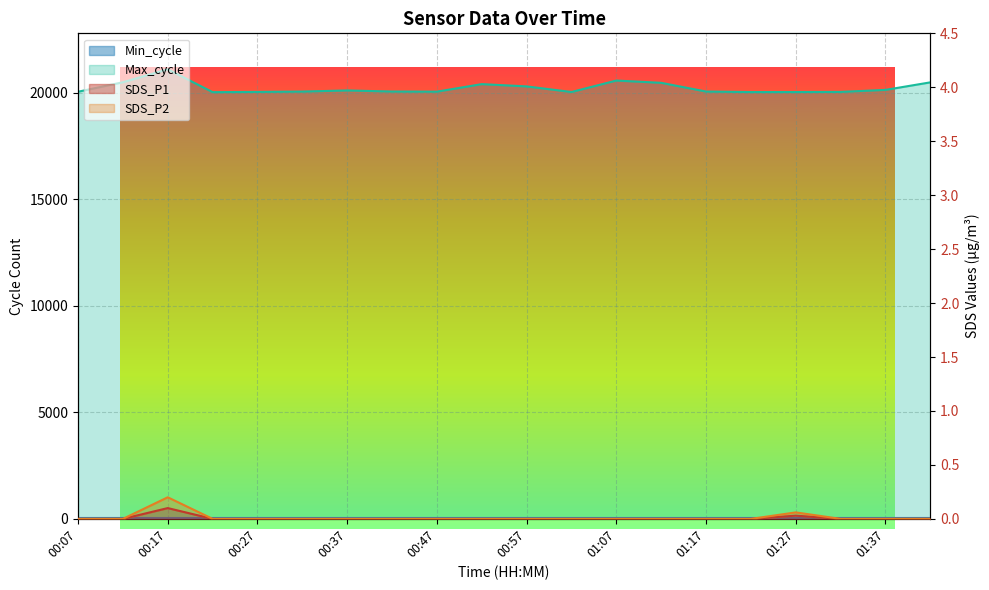

Between 00:17 and 00:57, which is larger?

00:17